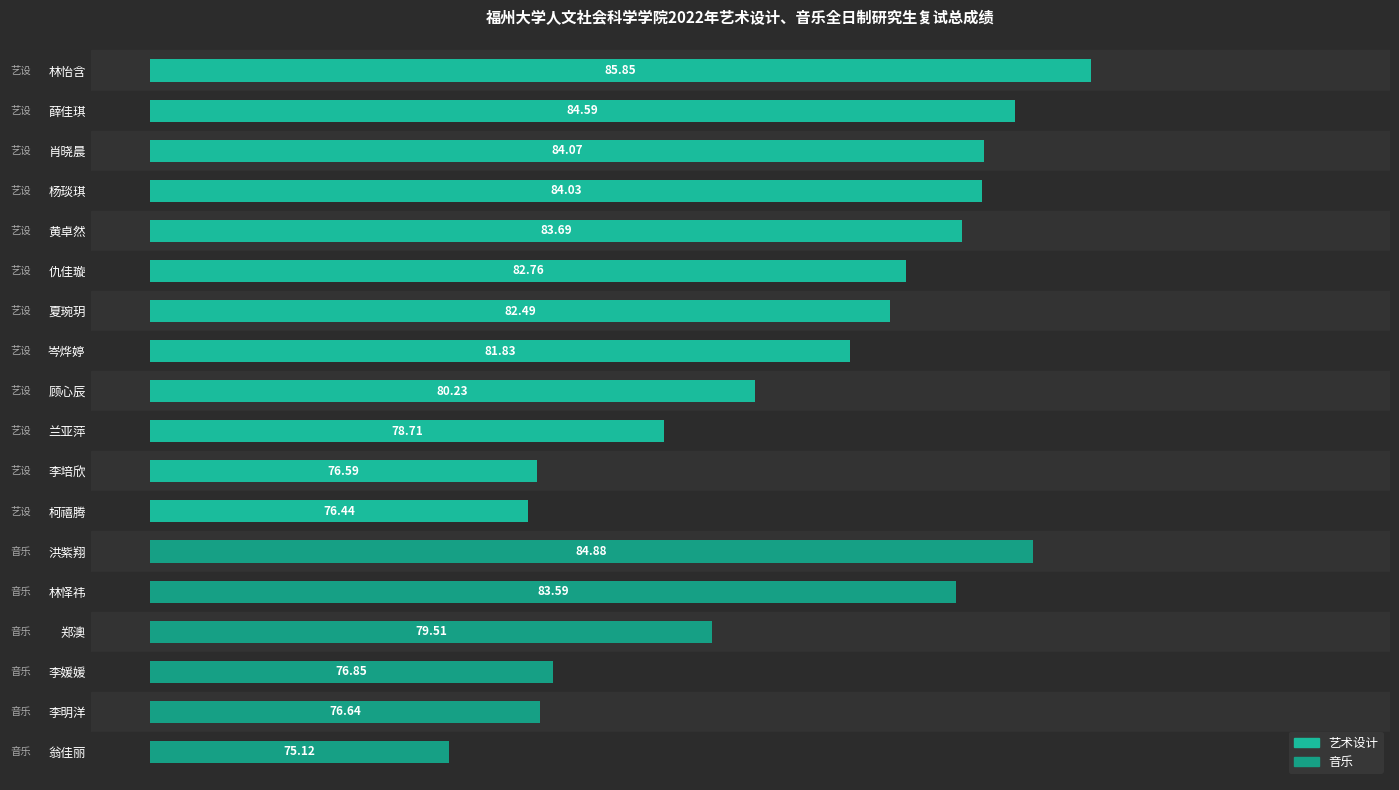

Are the bars horizontal?

Yes